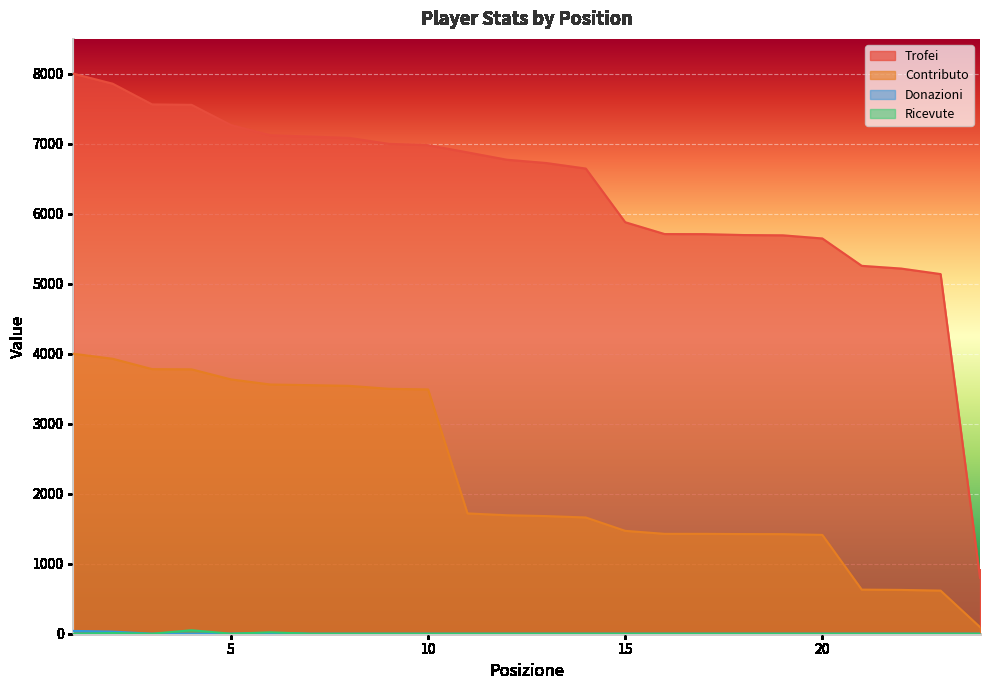

What is the highest value of the Trofei series?

8003